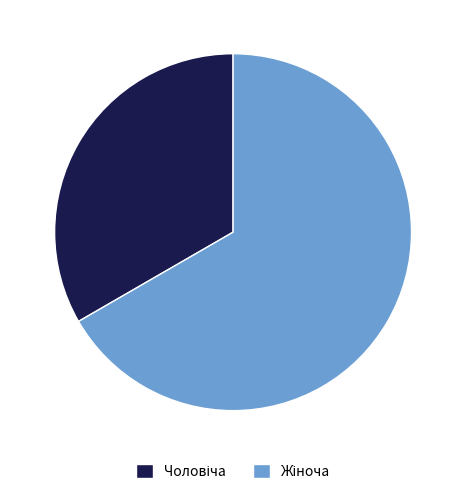

Does any single category account for the majority?

Yes